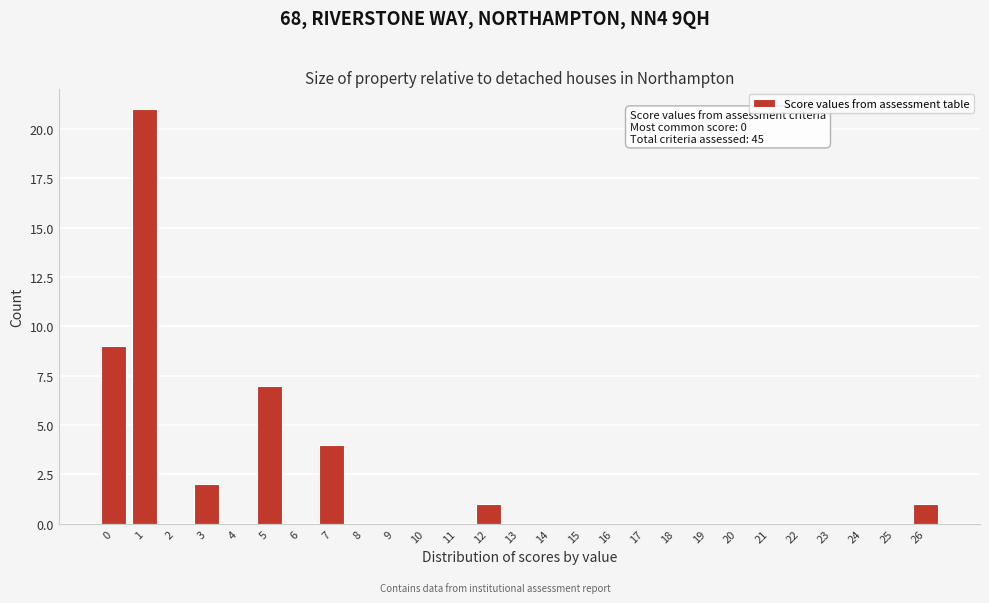

Over which range of the x-axis is the bar tallest?

0.5 to 1.5